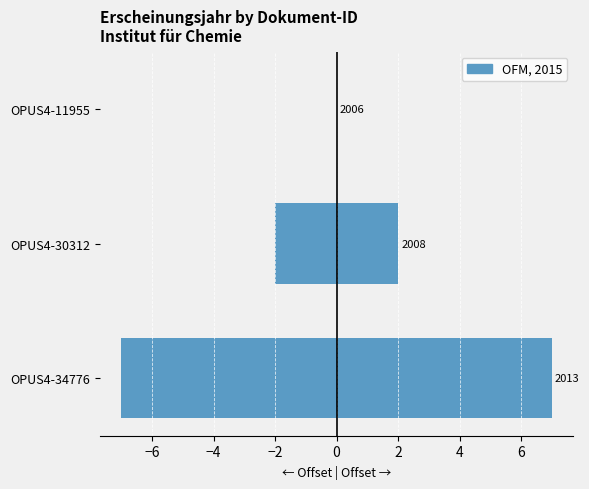

Is it true that the value at OPUS4-34776 is -10?

False